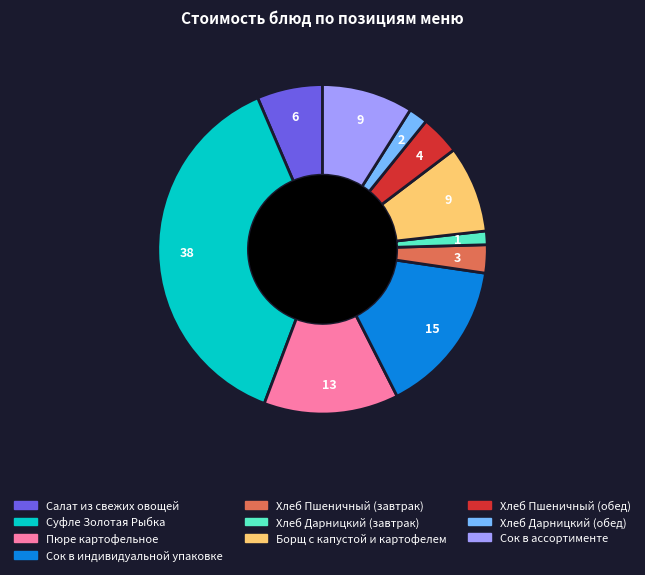

The Сок в ассортименте slice represents 22% of the pie. True or false?

False